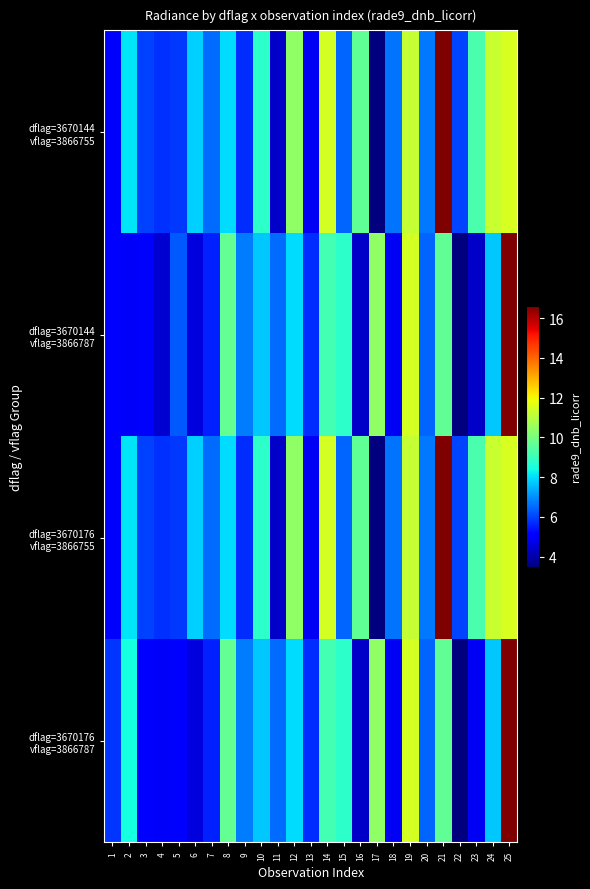

Which series has the largest total across all categories?

dflag=3670144 vflag=3866755